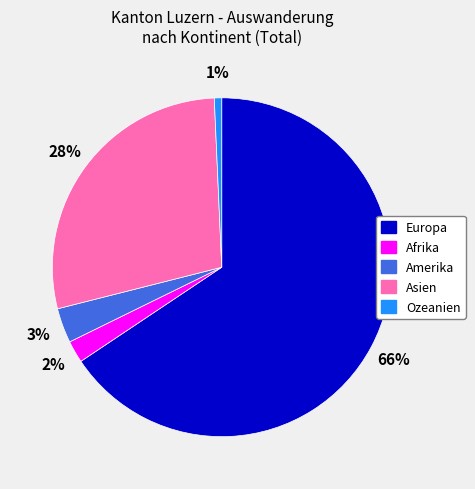

What percentage is the Amerika slice, to the nearest percent?

3%